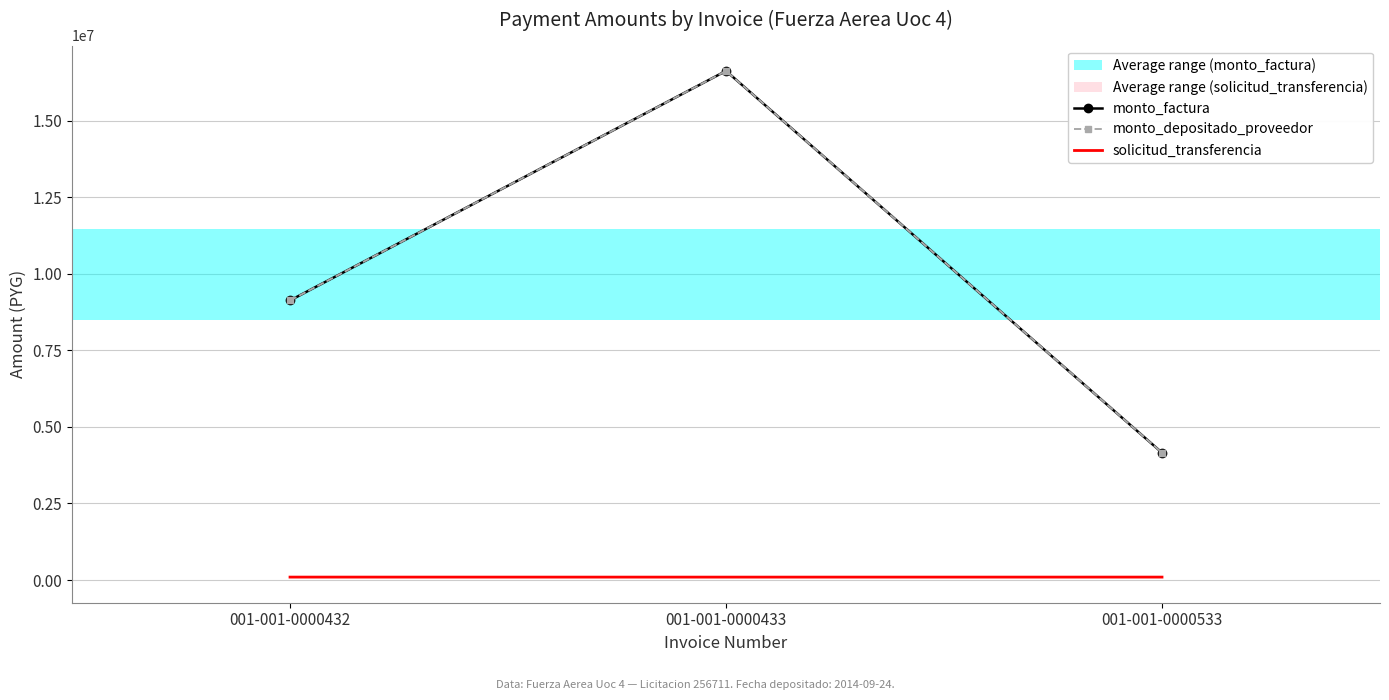

Between 001-001-0000432 and 001-001-0000533, which series saw the biggest shift?

monto_factura